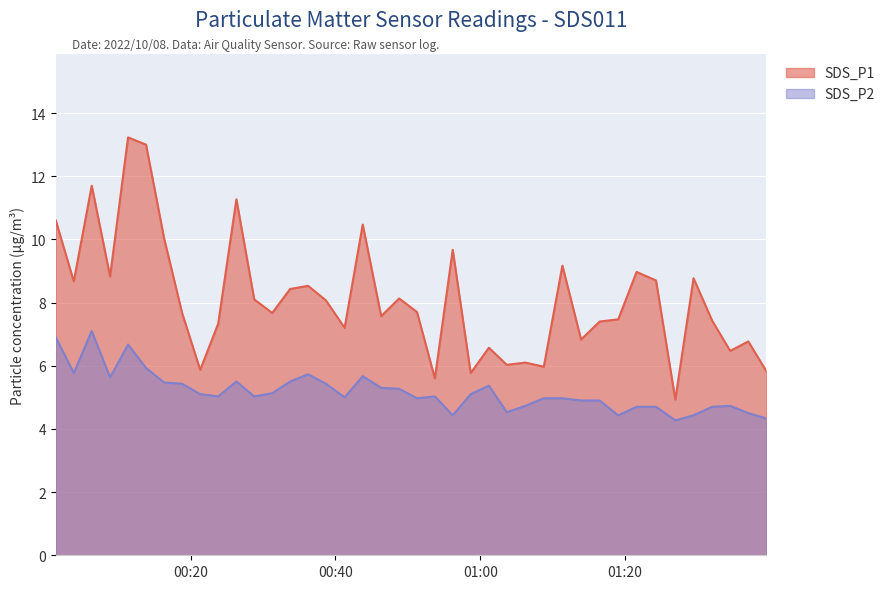

Reading left to right, list all the values displayed in this chart.

SDS_P1: 10.6	8.7	11.7	8.8	13.2	13.0	10.0	7.7	5.9	7.3	11.3	8.1	7.7	8.4	8.5	8.1	7.2	10.5	7.6	8.1	7.7	5.6	9.7	5.8	6.6	6.0	6.1	6.0	9.2	6.8	7.4	7.5	9.0	8.7	4.9	8.8	7.4	6.5	6.8	5.8
SDS_P2: 6.9	5.8	7.1	5.6	6.7	5.9	5.5	5.4	5.1	5.0	5.5	5.0	5.1	5.5	5.7	5.4	5.0	5.7	5.3	5.3	5.0	5.0	4.4	5.1	5.4	4.5	4.7	5.0	5.0	4.9	4.9	4.4	4.7	4.7	4.3	4.4	4.7	4.7	4.5	4.3